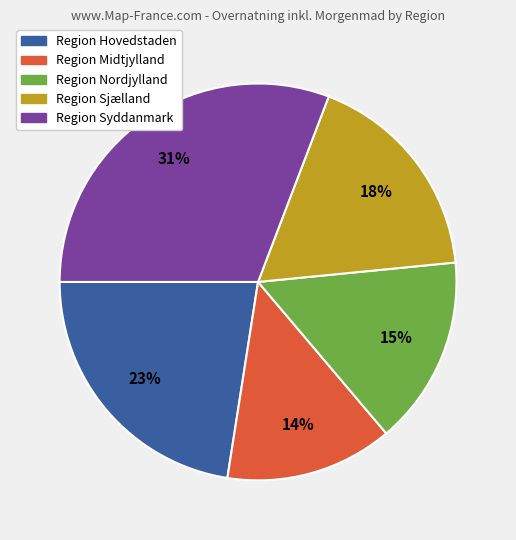

To the nearest percent, what is the difference between the largest and smallest slice percentages?

17%